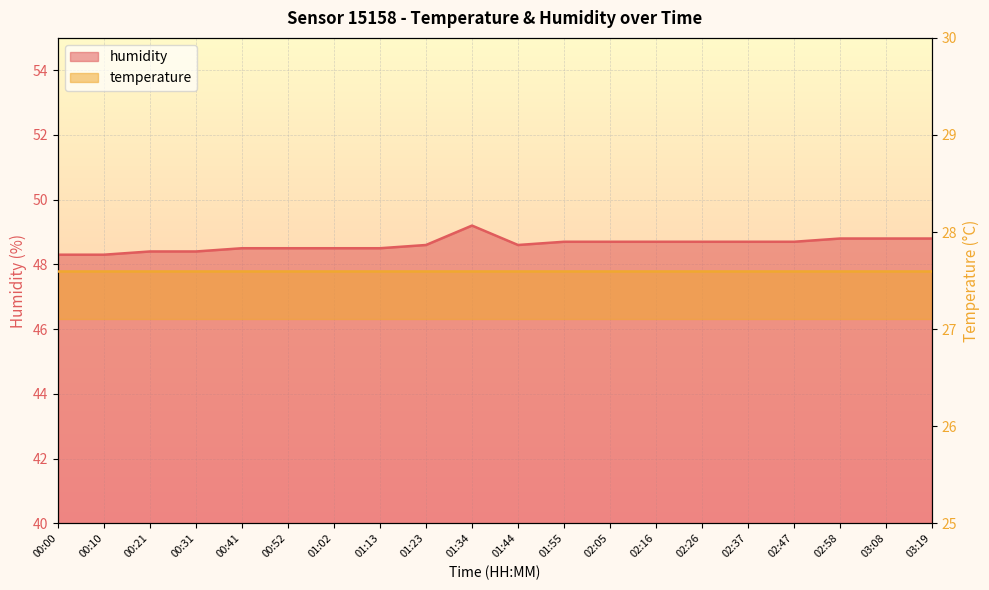

How many lines are shown in the chart?

1